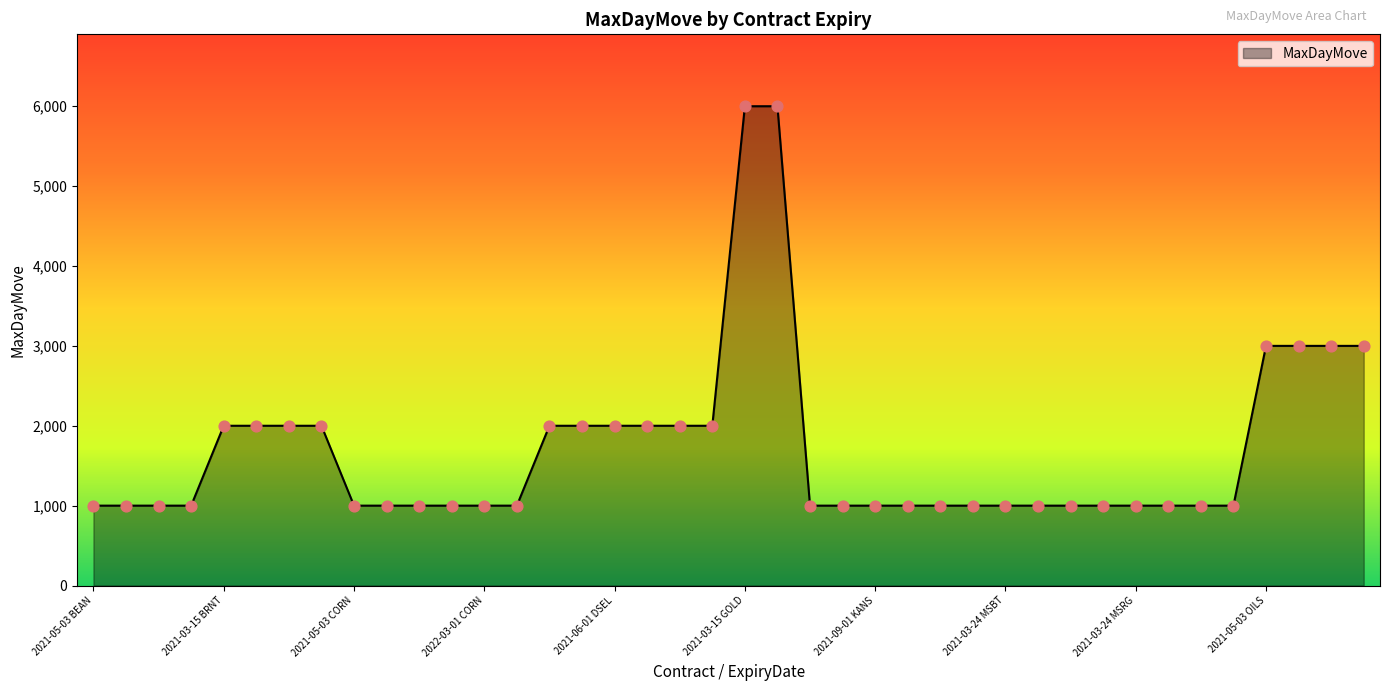

What is the minimum value shown in the chart?

1000